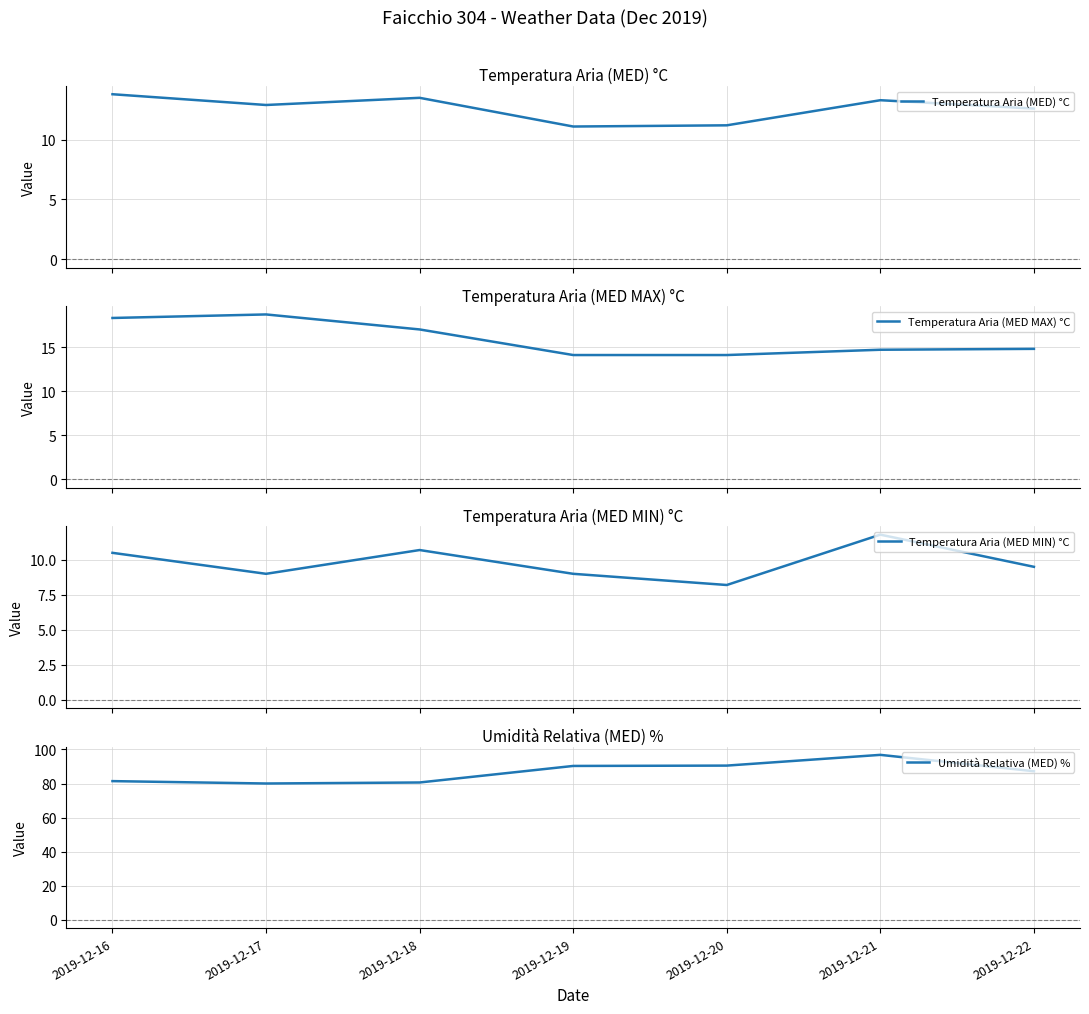

List the labels in order of Temperatura Aria (MED MAX) °C value, smallest first.

2019-12-19, 2019-12-20, 2019-12-21, 2019-12-22, 2019-12-18, 2019-12-16, 2019-12-17